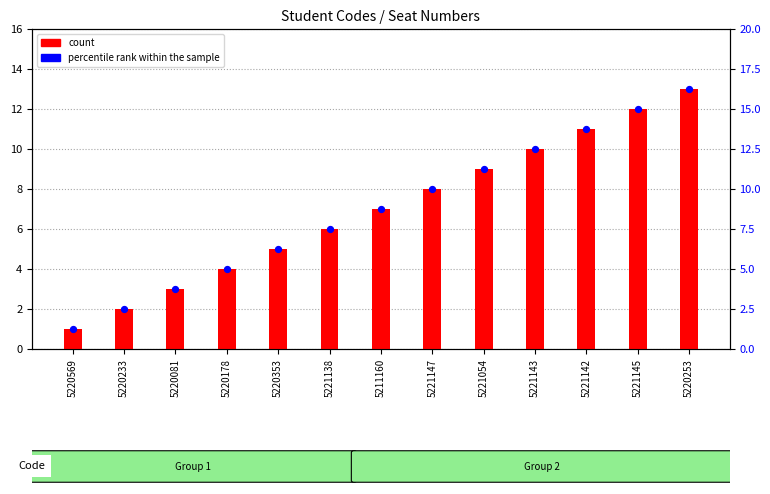

Which series has the largest Y range (max minus min)?

percentile rank within the sample